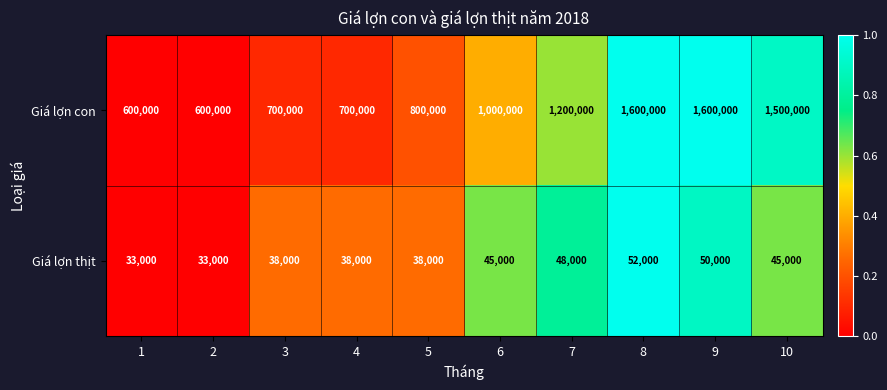

True or false: Giá lợn thịt has a value of 45000 at 6.

True